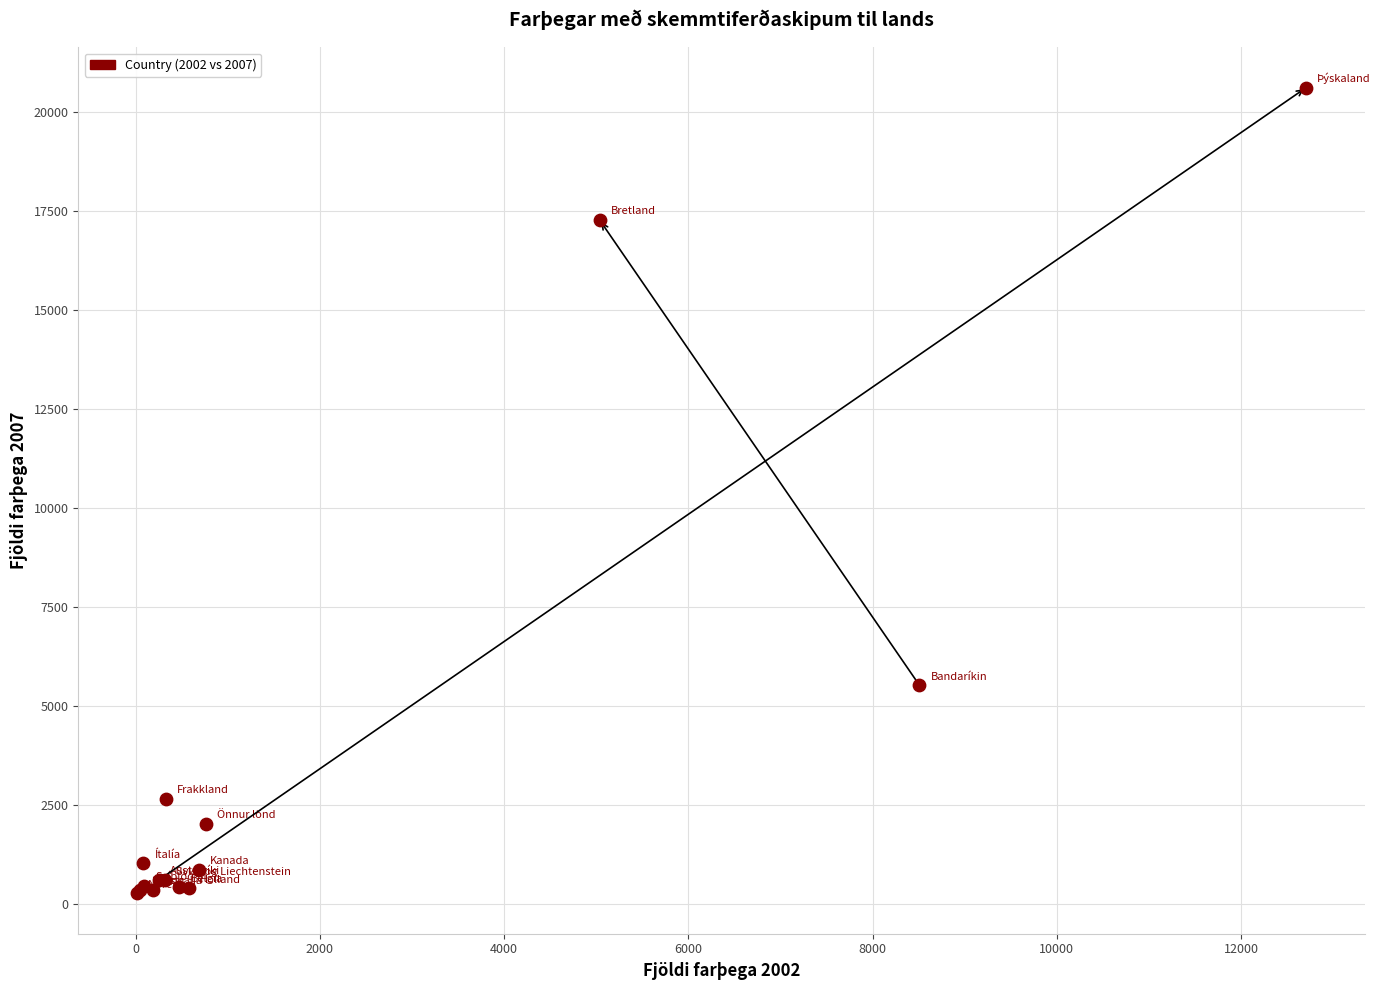

What Y value in the scatter plot is closest to 10439?

5528